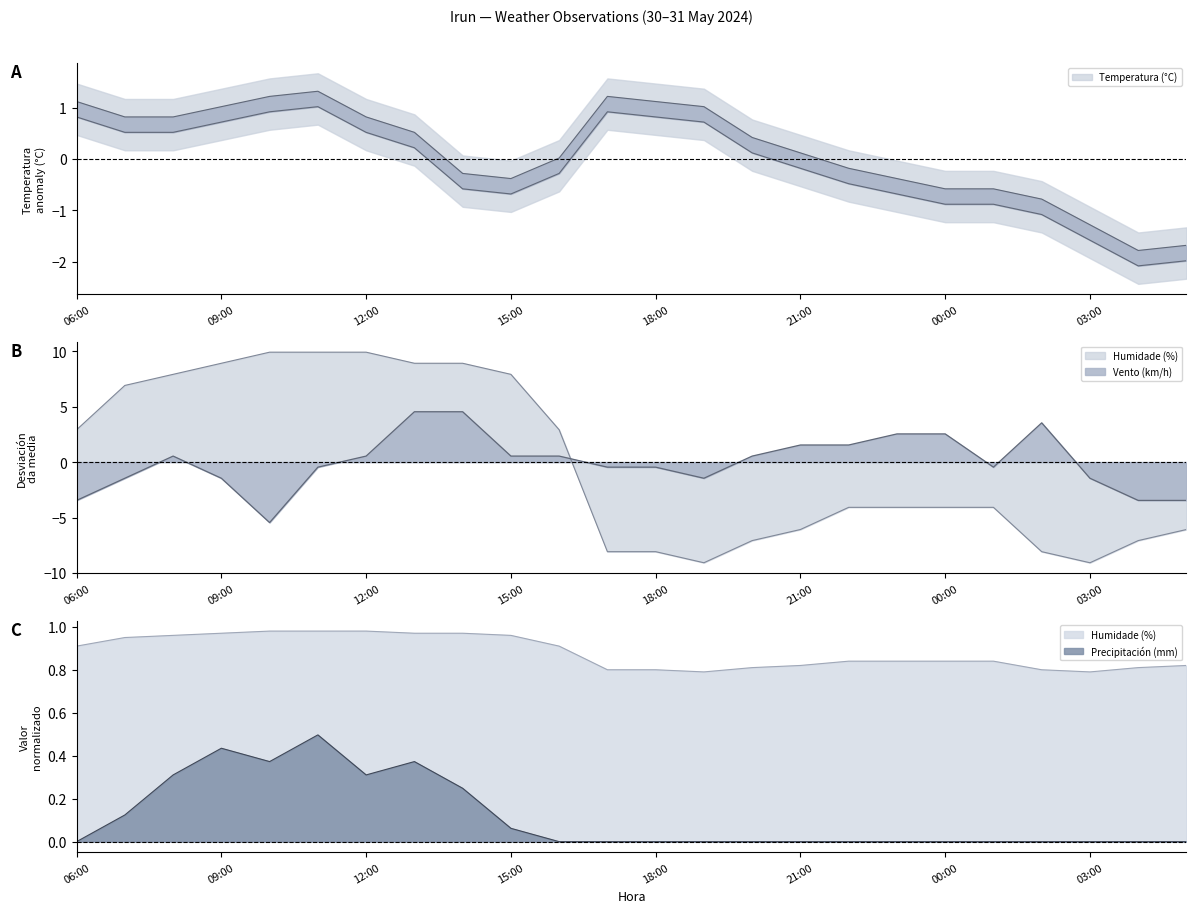

Count the number of categories in the chart.

24